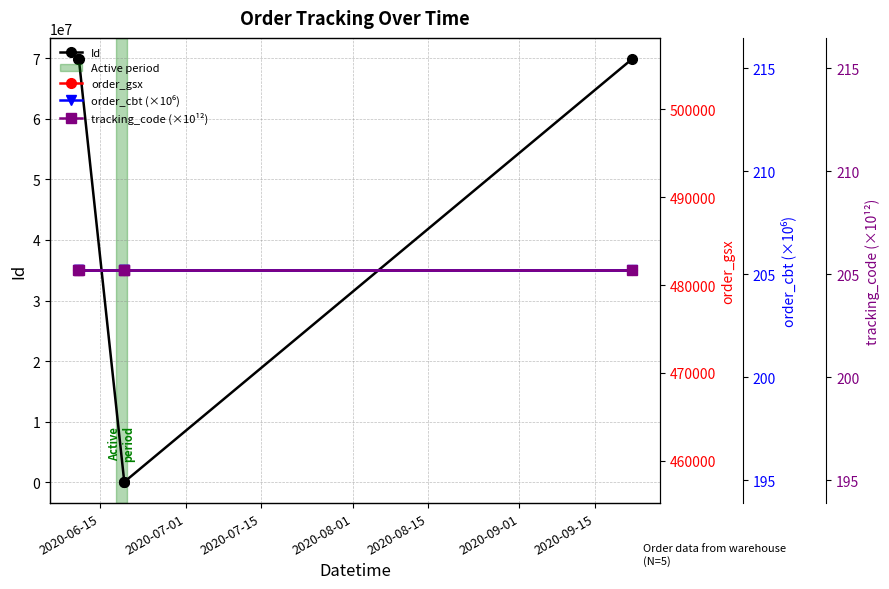

How many data points does each series have?

5